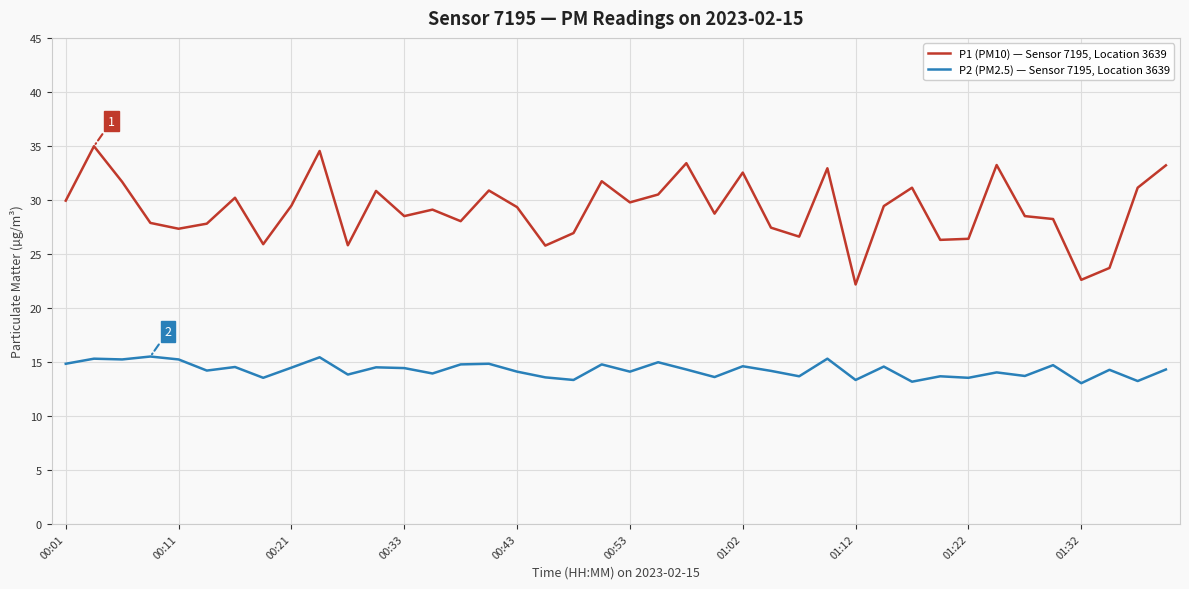

Which series has the largest range (max minus min)?

P1 (PM10) — Sensor 7195, Location 3639